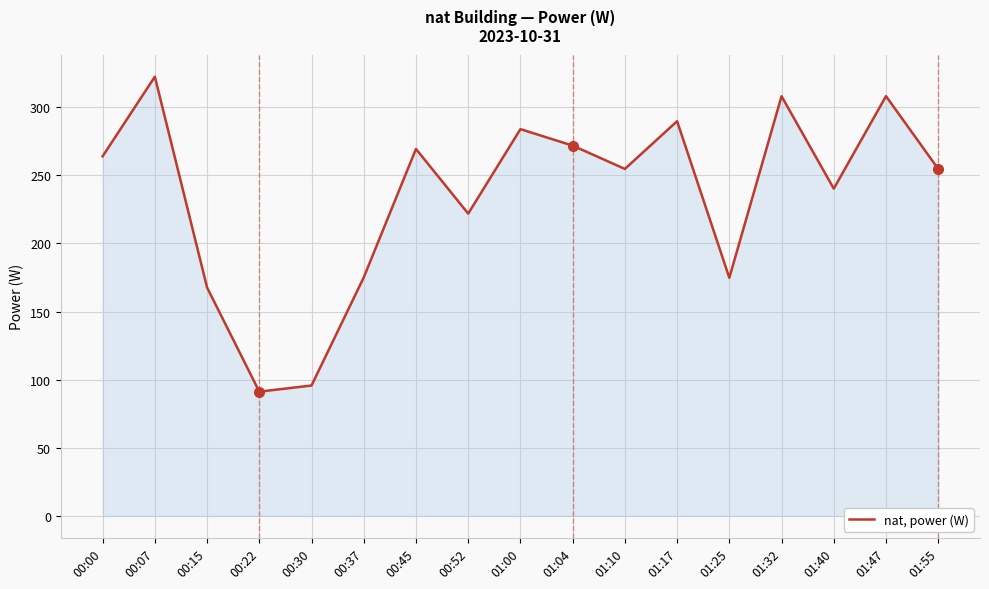

Between 01:10 and 00:00, which is larger?

00:00